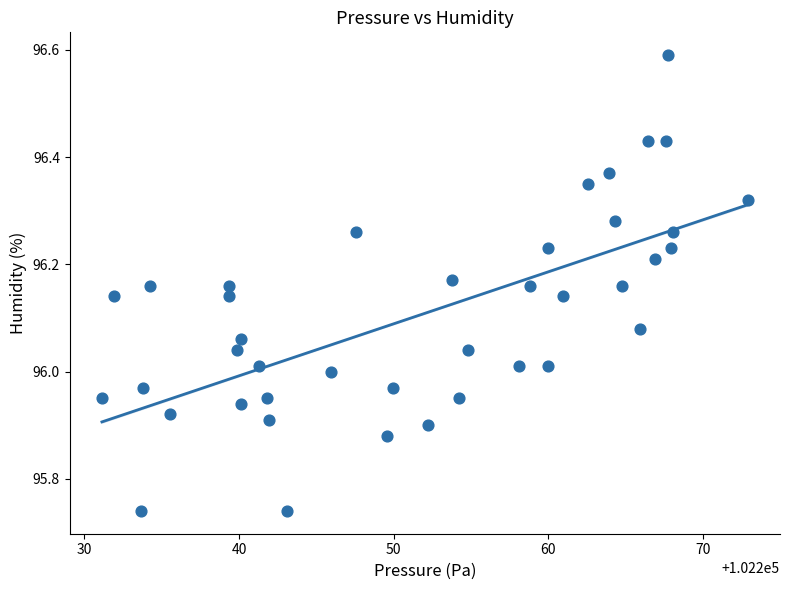

What is the range of X values (max minus min)?

41.8